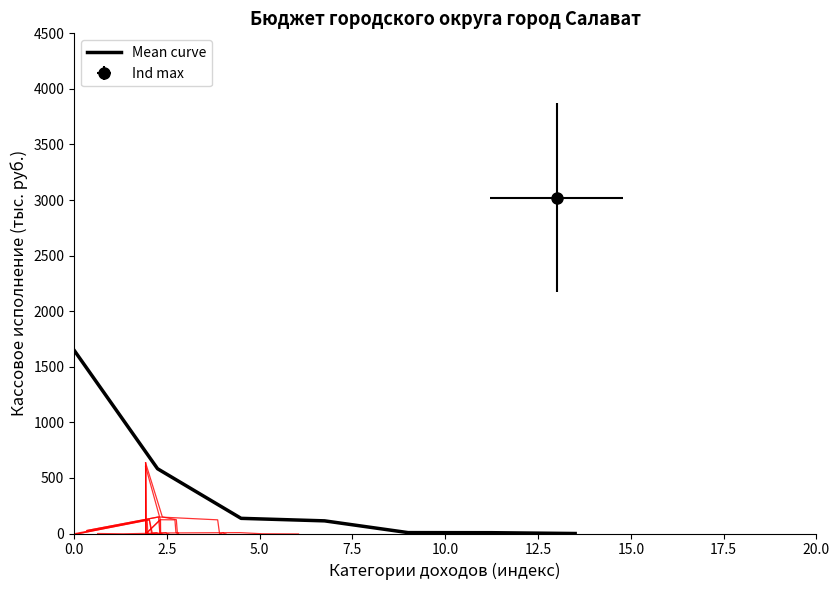

What is the change in value from 10.0 to 12.5?

-0.7